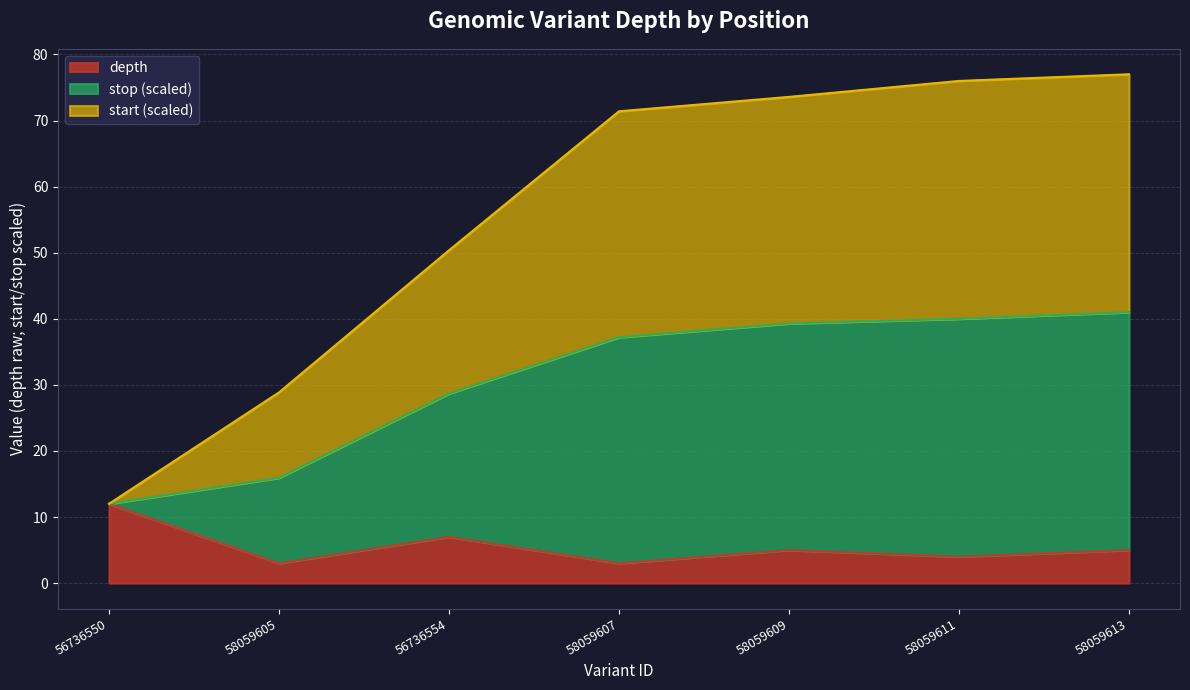

Is it true that depth equals 3.0 at 58059607?

True